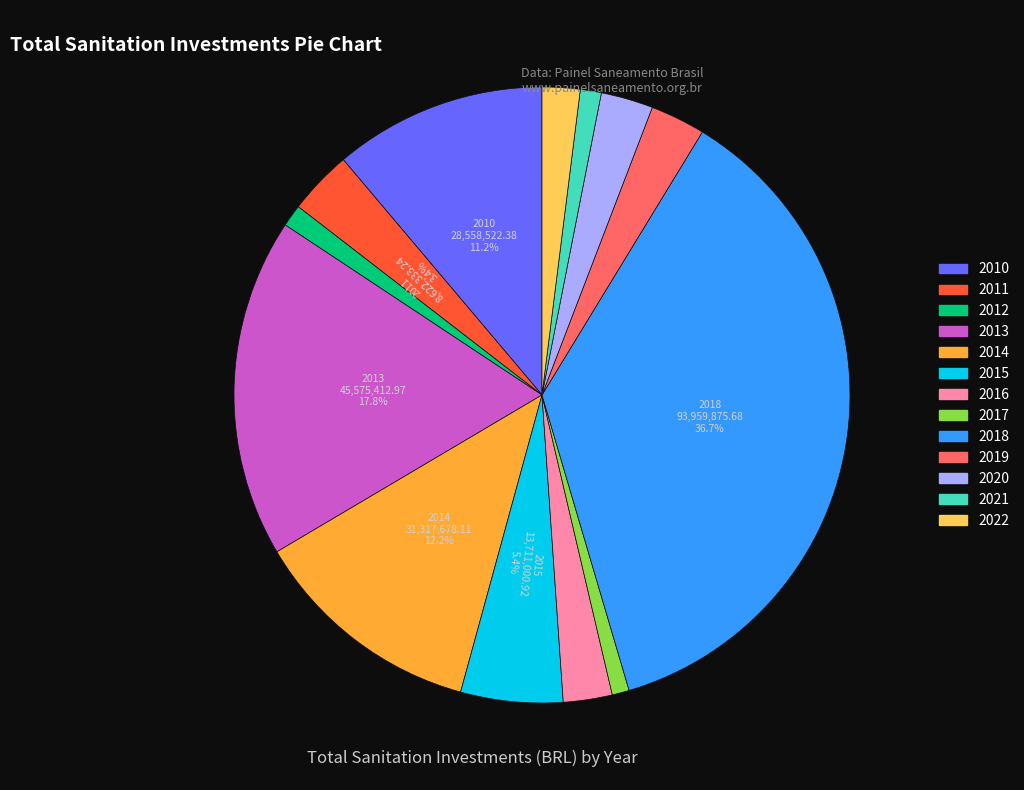

To the nearest percent, what portion does 2019 represent?

3%